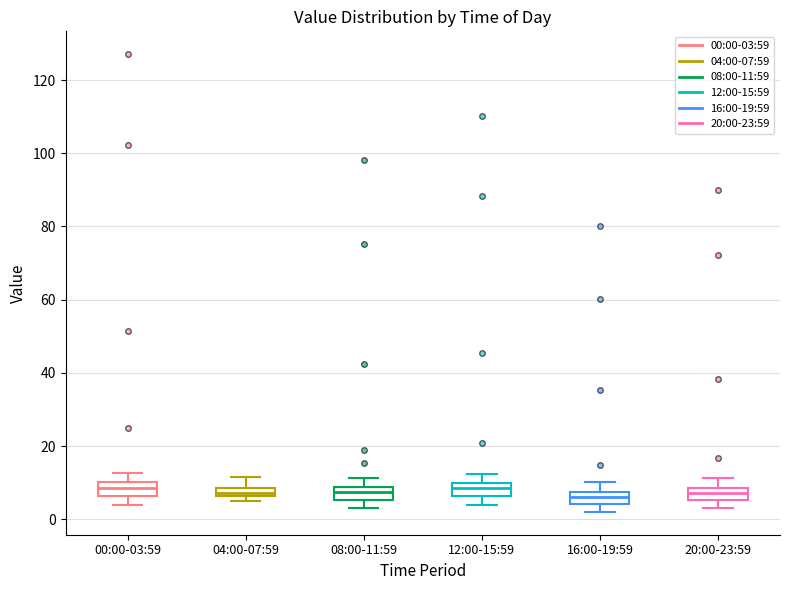

Where does the upper whisker of the box for 04:00-07:59 end on the y-axis? The values are not printed on the chart, so give them approximately, as read against the axis.

12